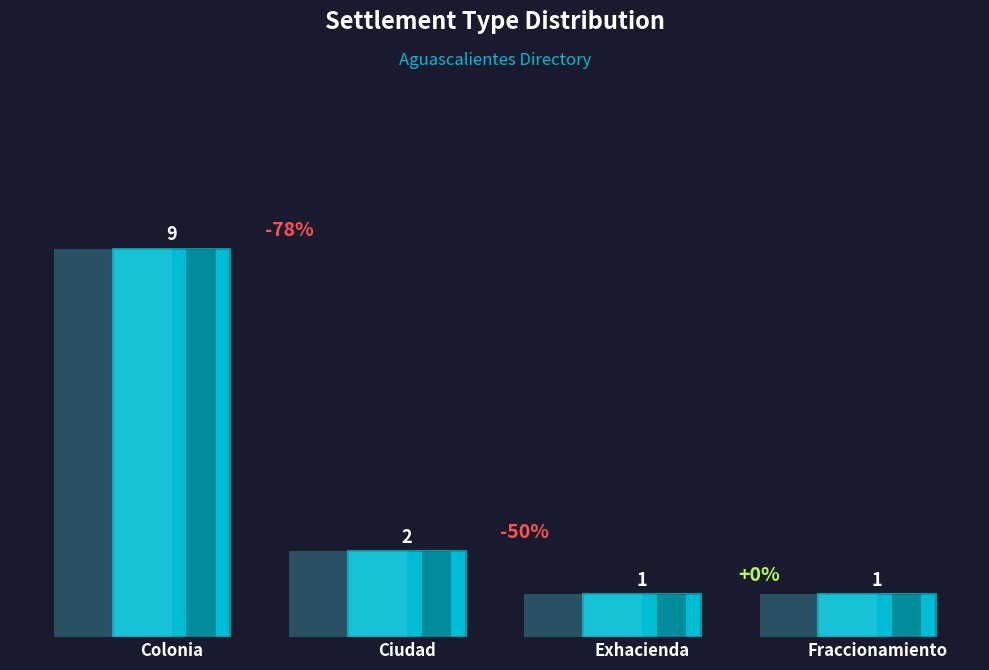

The chart shows a value of 0 at Exhacienda. True or false?

False